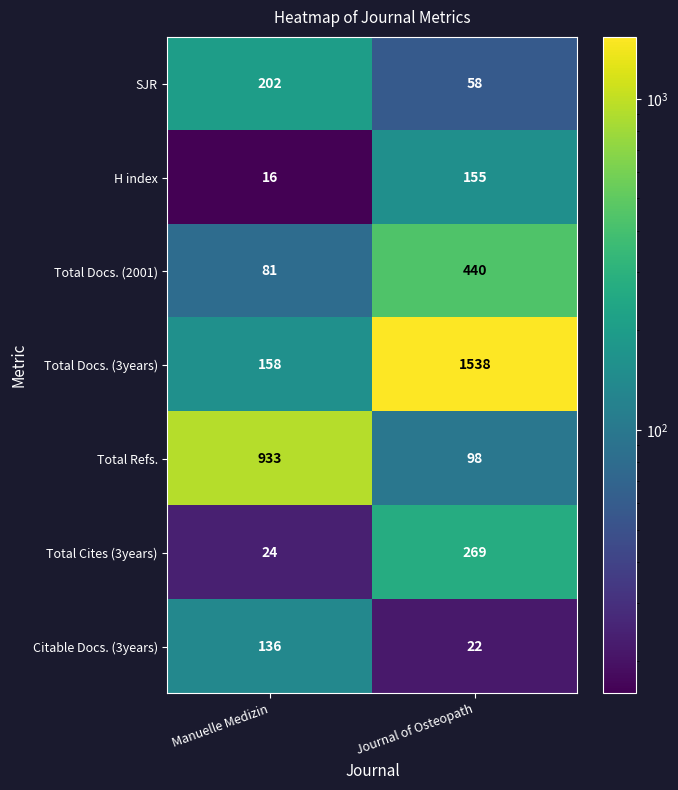

At which label does SJR reach its minimum?

Journal of Osteopath